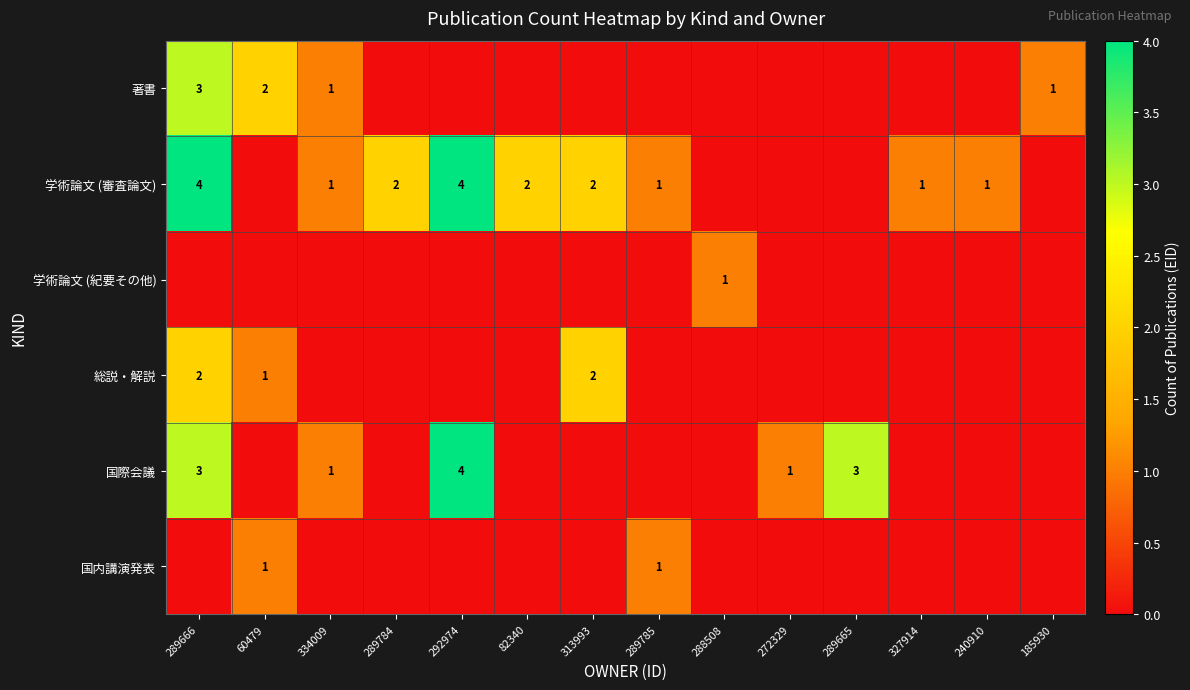

The 国際会議 series shows 2 at 334009. True or false?

False